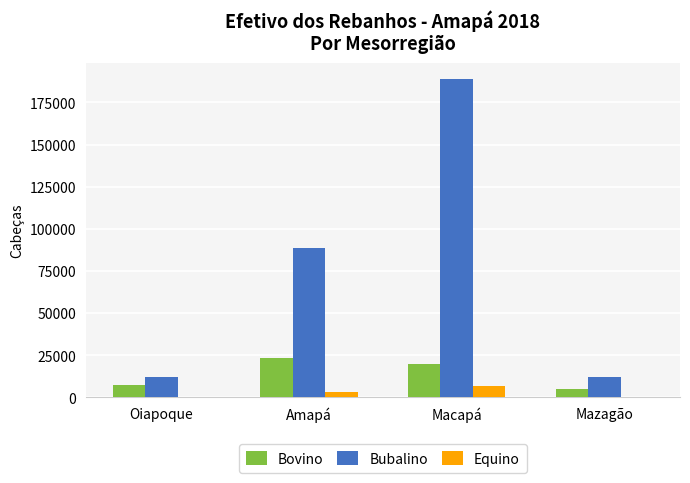

How many categories are shown in the chart?

4